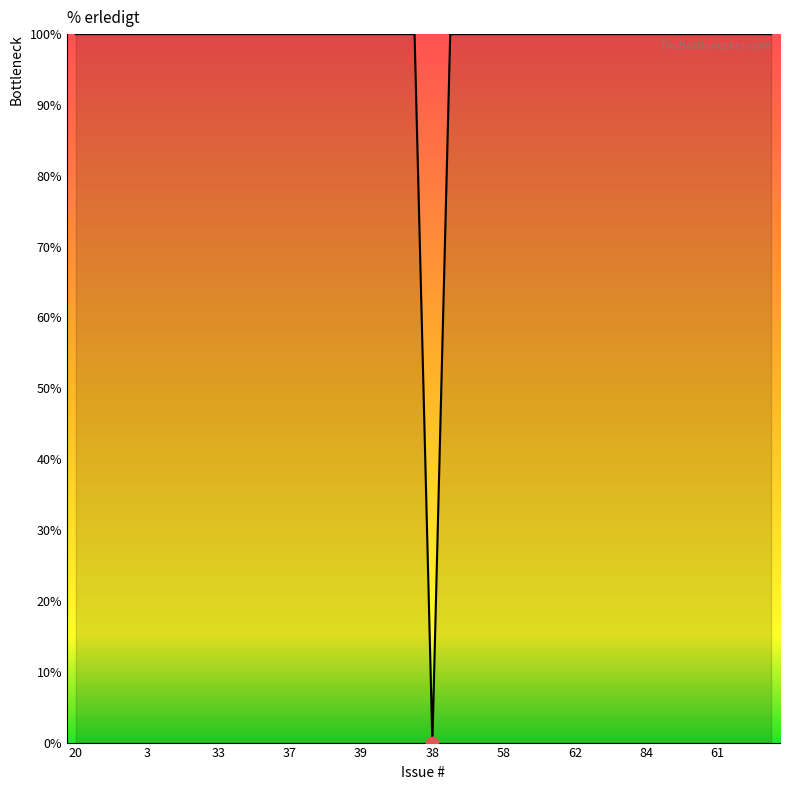

What is the greatest value displayed?

100